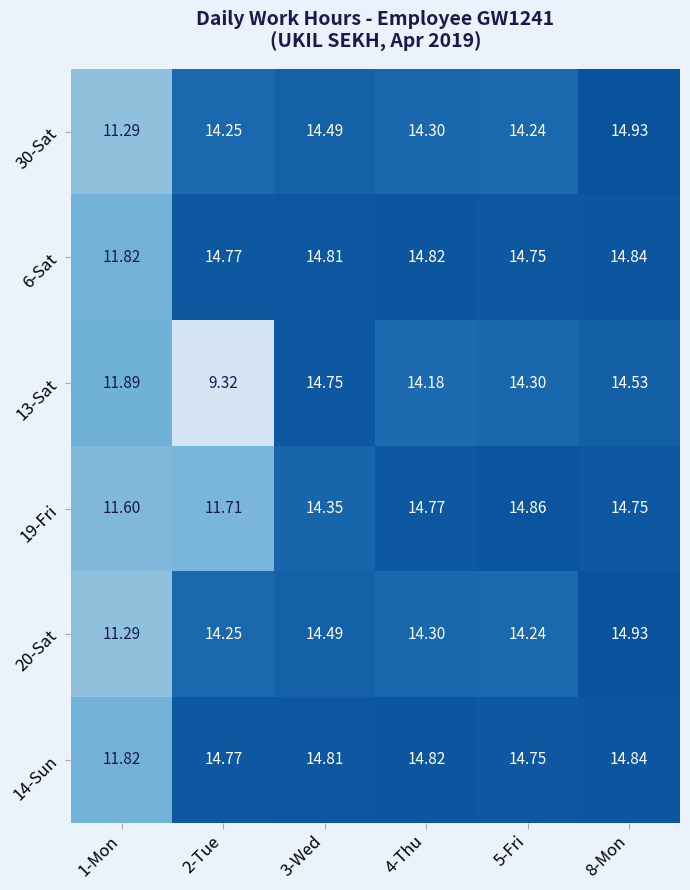

Is the value of 19-Fri at 5-Fri greater than the value of 20-Sat at 3-Wed?

Yes